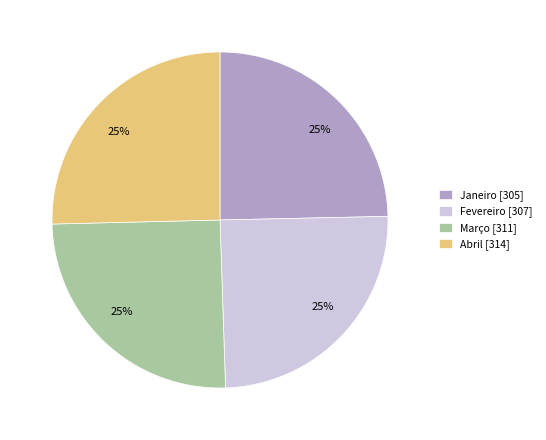

Approximately how many times larger is the value at Fevereiro compared to Abril?

1.0